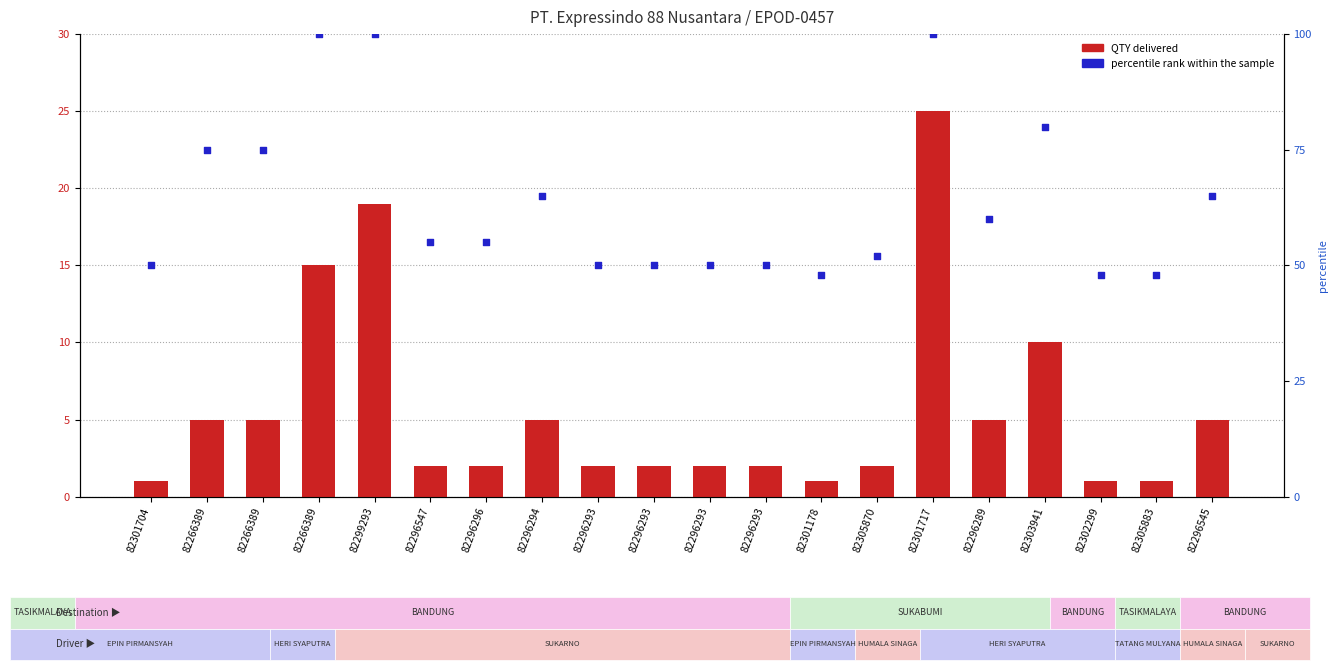

At how many categories does at least one series exceed 56?

9